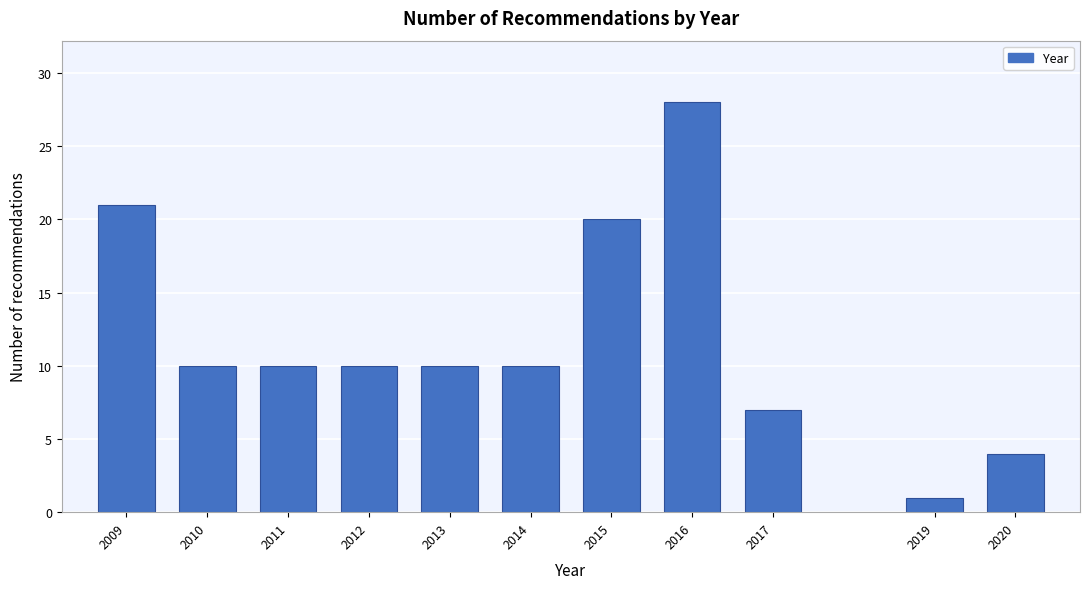

Reading left to right, list all the values displayed in this chart.

2009=21	2010=10	2011=10	2012=10	2013=10	2014=10	2015=20	2016=28	2017=7	2019=1	2020=4